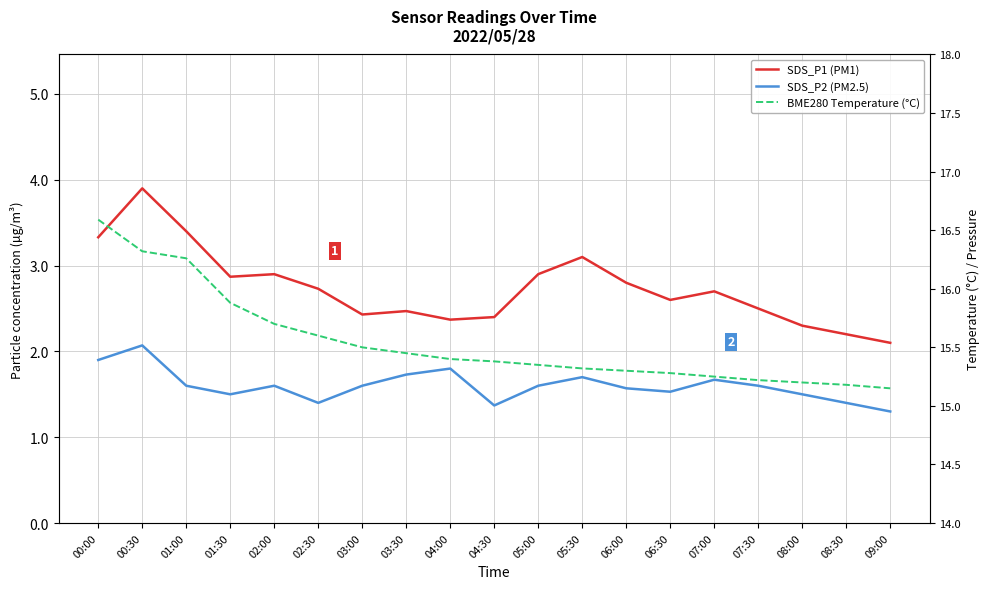

How many categories are shown in the chart?

19